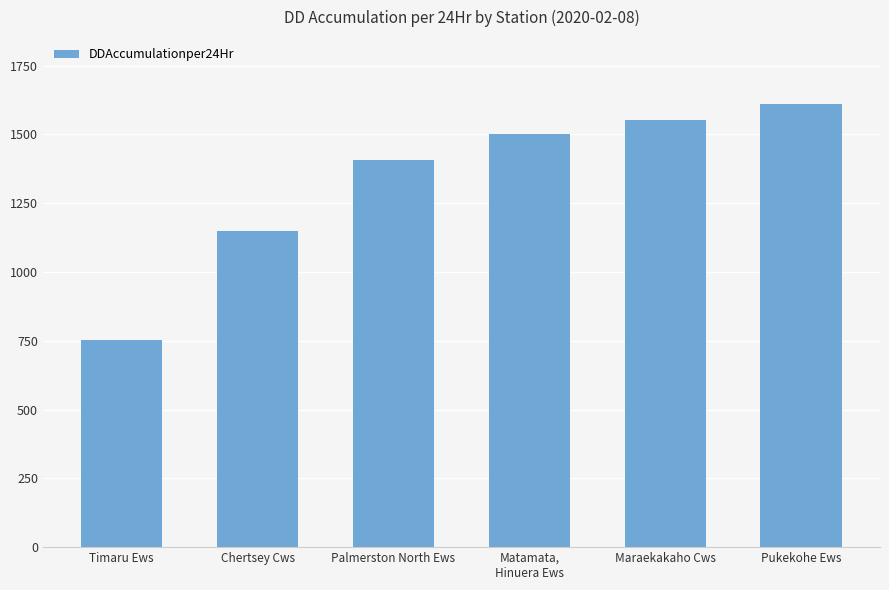

What is the sum of all values?

7971.4